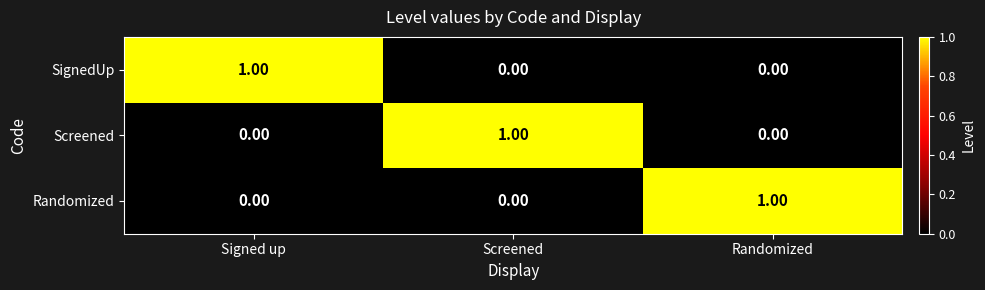

At how many categories does at least one series exceed 0?

3